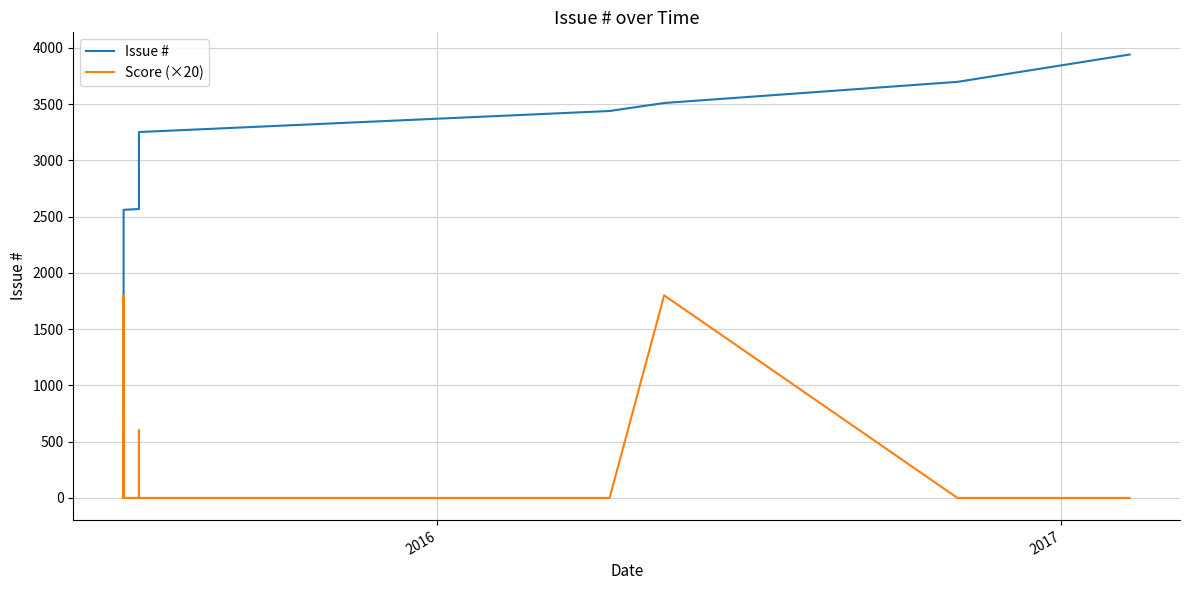

What are all the series names shown in the legend?

Issue #, Score (×20)